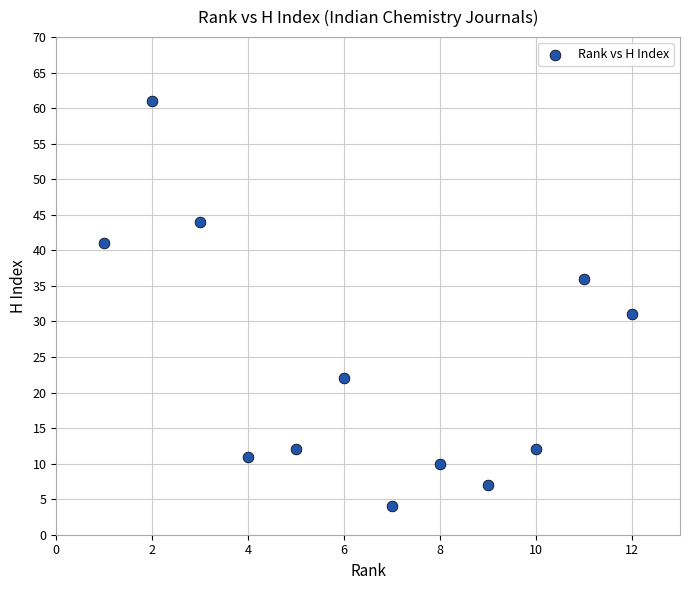

What is the range of Y values (max minus min)?

57